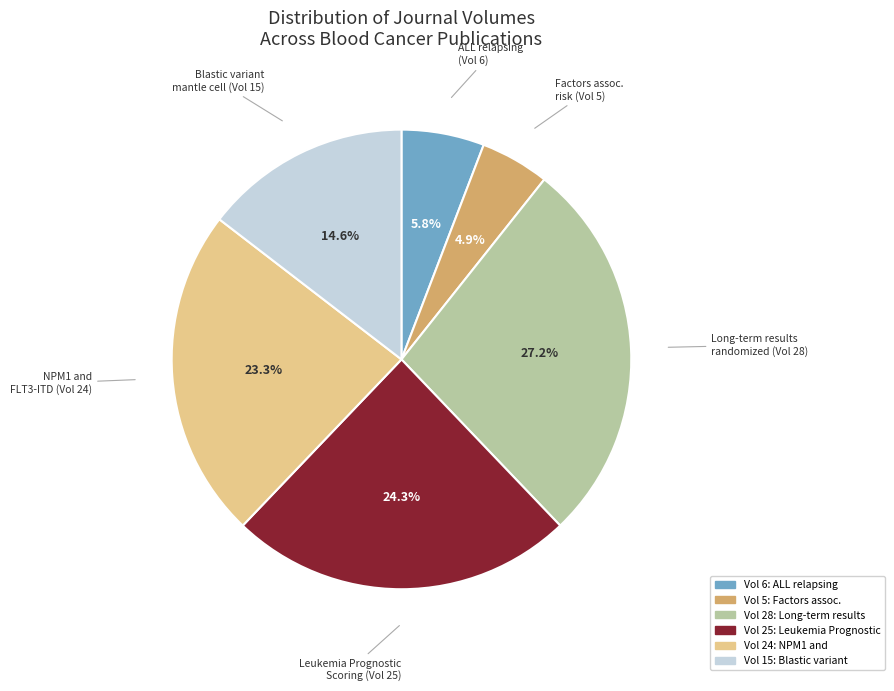

Does any single category account for the majority?

No